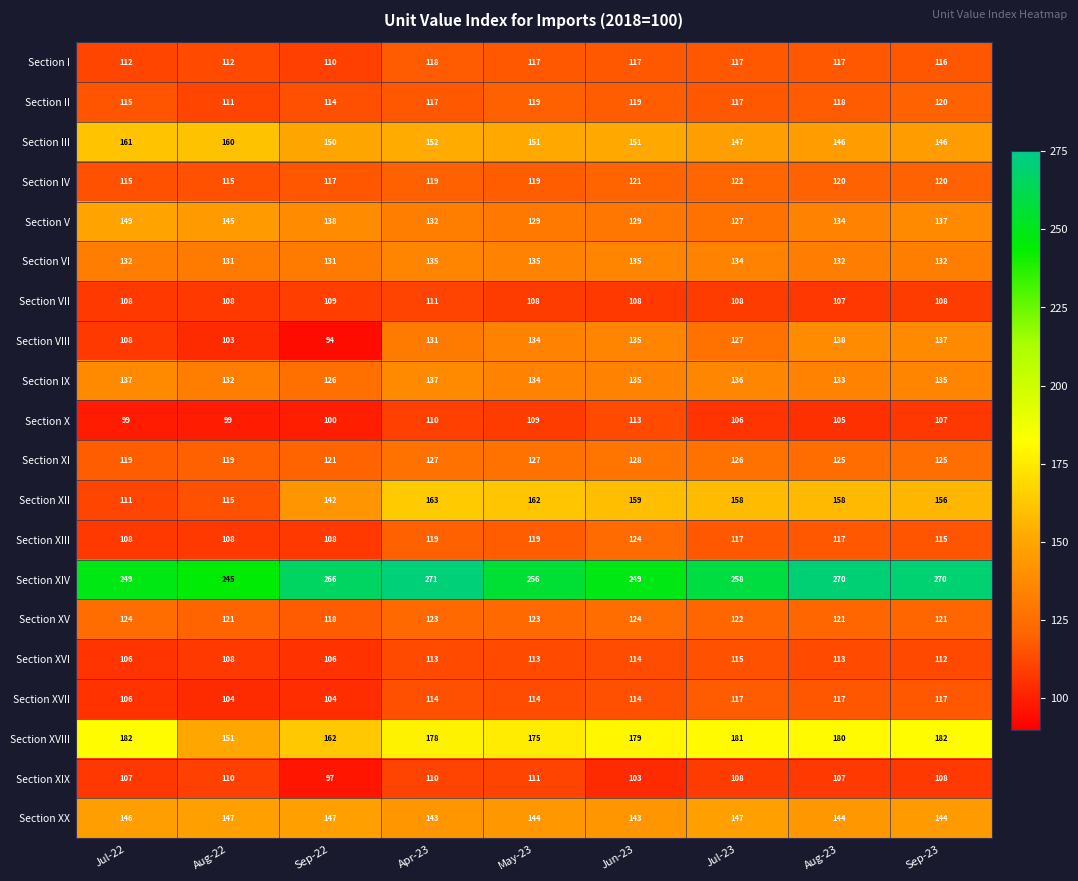

At which category is the sum across all series the highest?

Apr-23